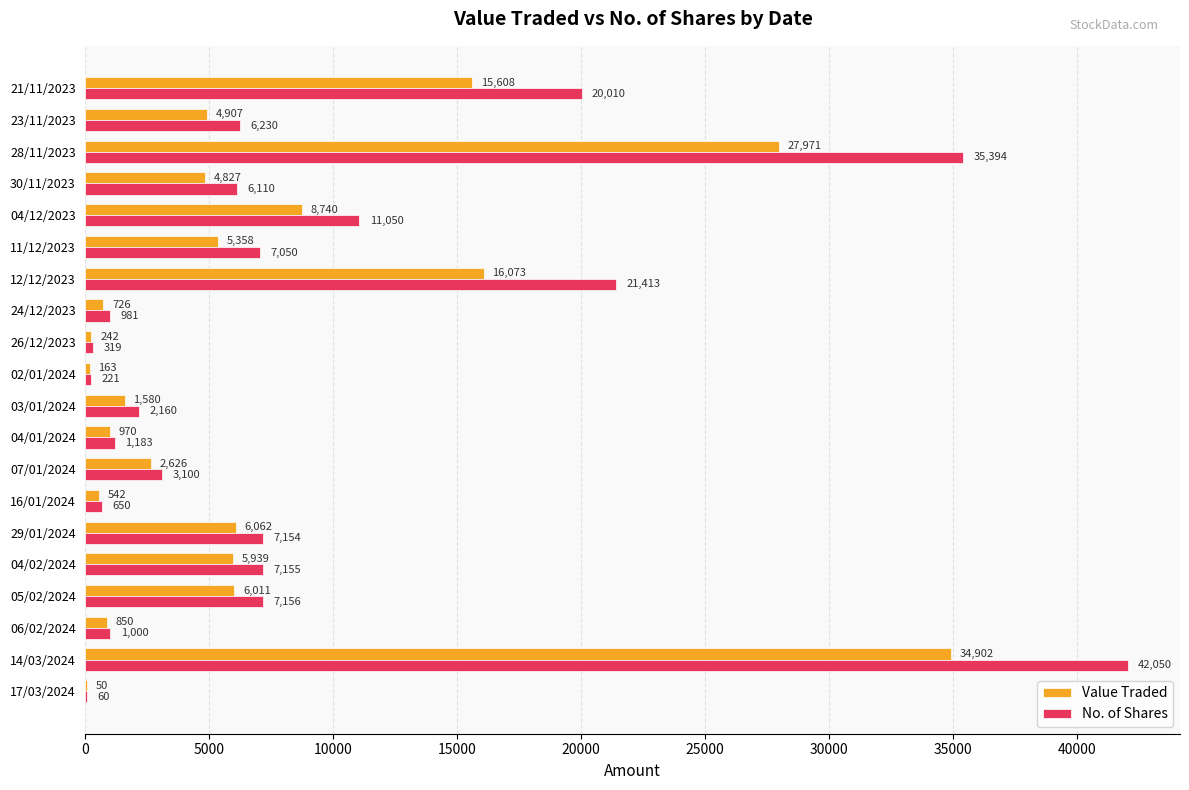

Where is No. of Shares nearest to the value 21055?

12/12/2023